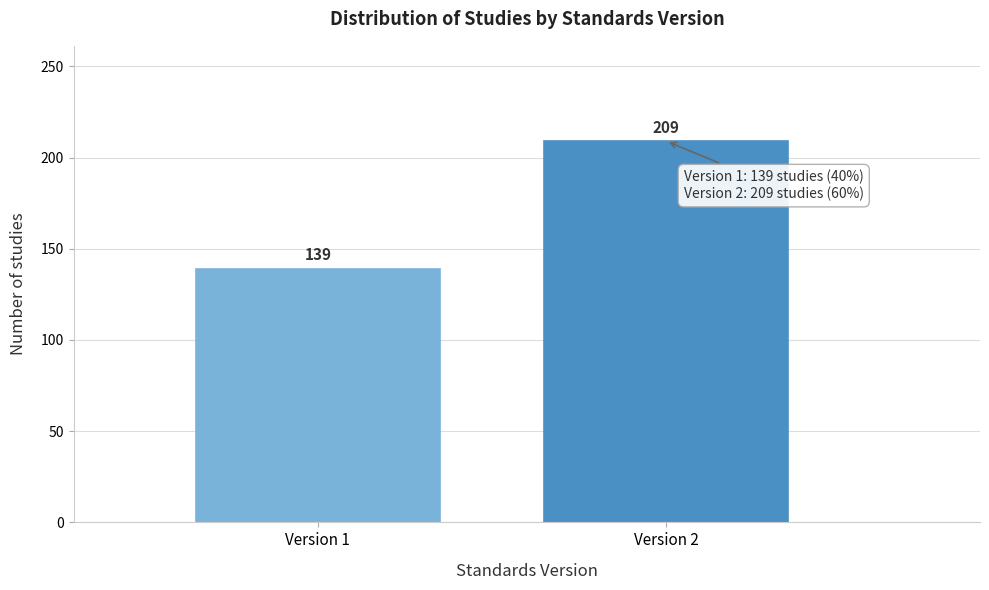

Reading left to right, transcribe all the data shown in this chart.

139	209